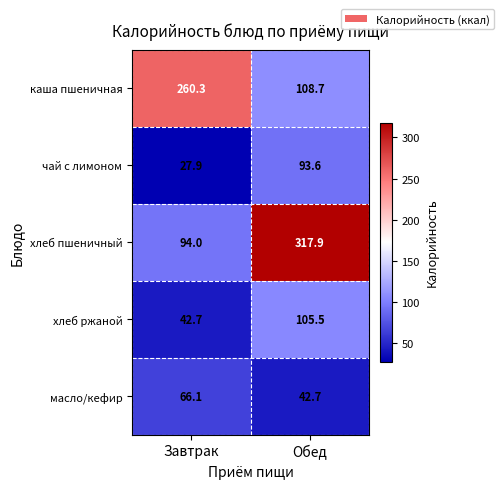

What is the maximum value shown in the chart?

317.9